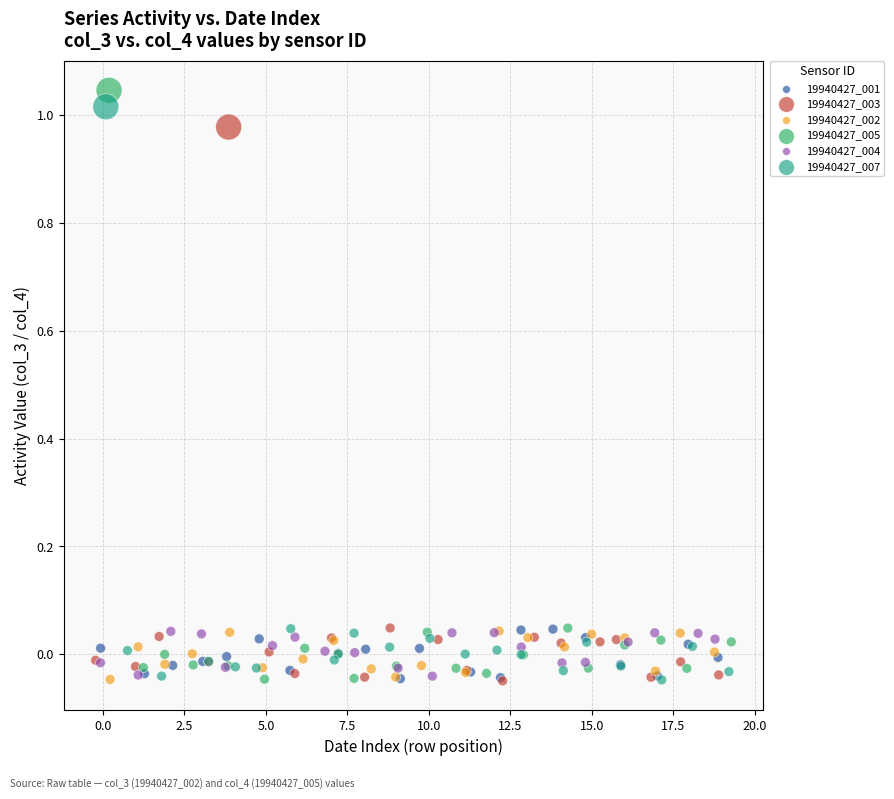

Which series has the largest Y range (max minus min)?

19940427_005